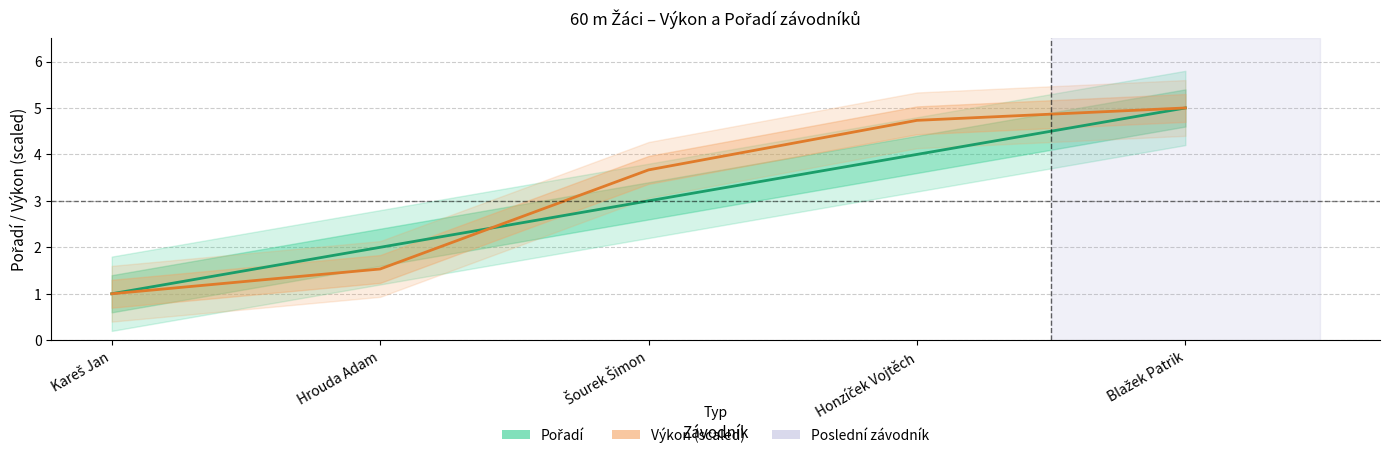

What is the spread (max minus min) of values at Hrouda Adam?

0.5